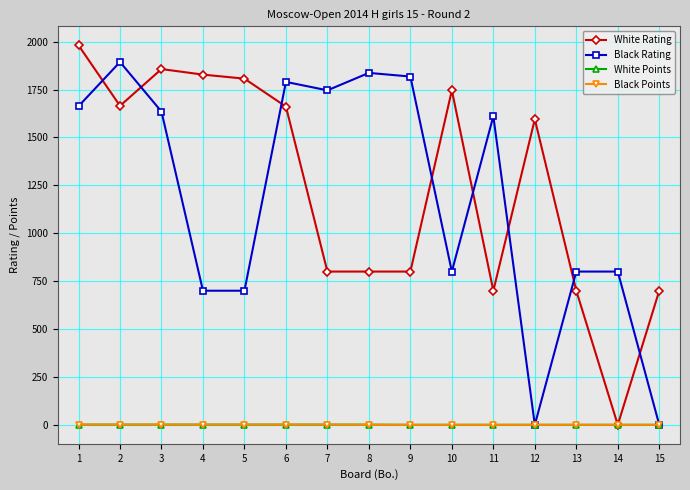

How many data points in Black Rating are less than 1611?

7